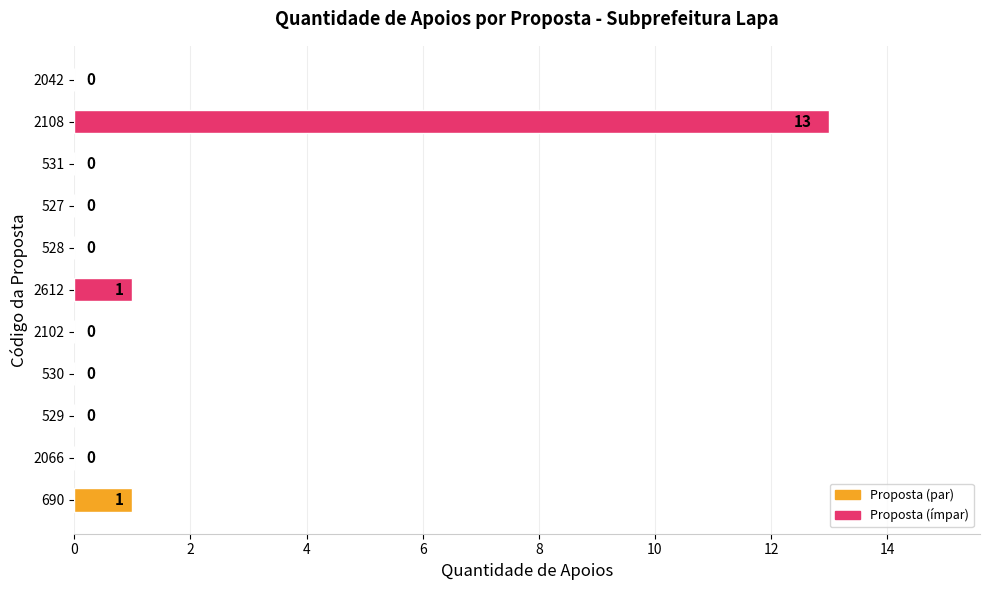

What is the sum of all values?

15